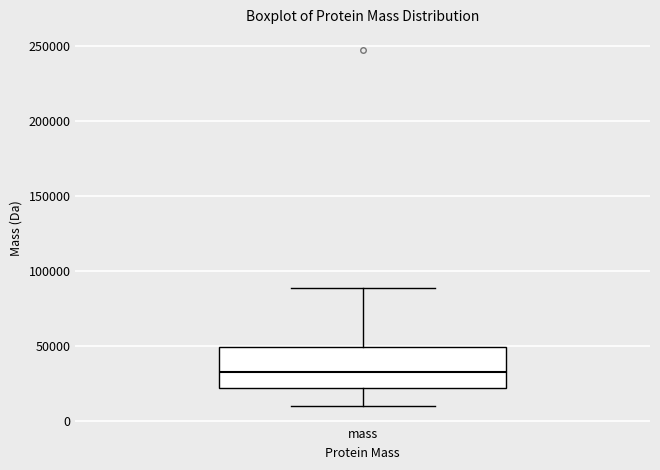

Transcribe this box plot: give where the median line is, the range the box spans, and where the two whiskers end, as read against the y-axis. The values are not printed on the chart, so give them approximately, as read against the axis.

median 30000, box 20000 to 50000, whiskers 10000 to 90000